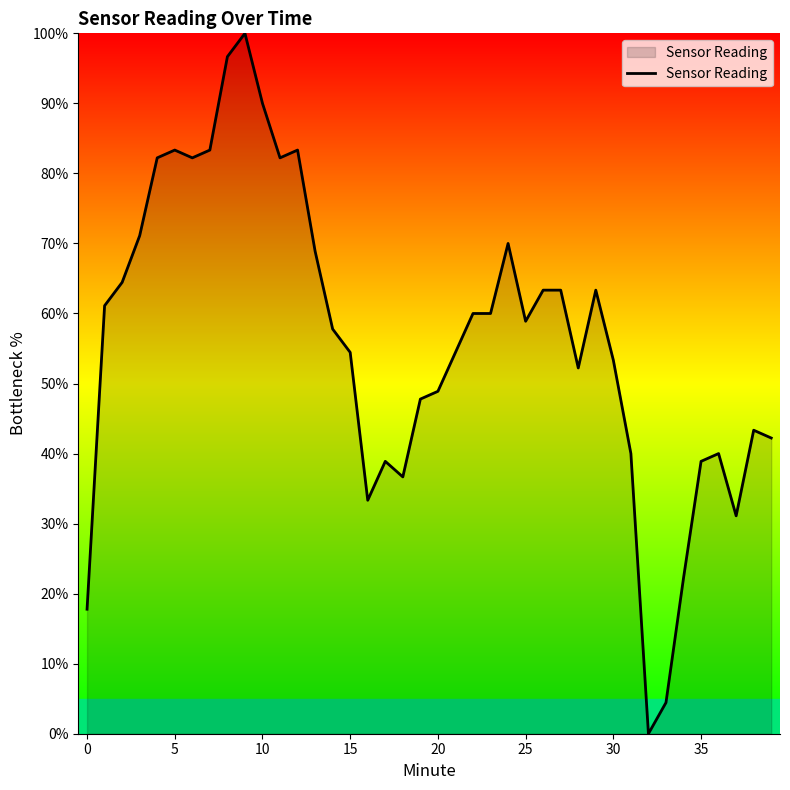

What is the difference between the maximum and minimum values?

100.0